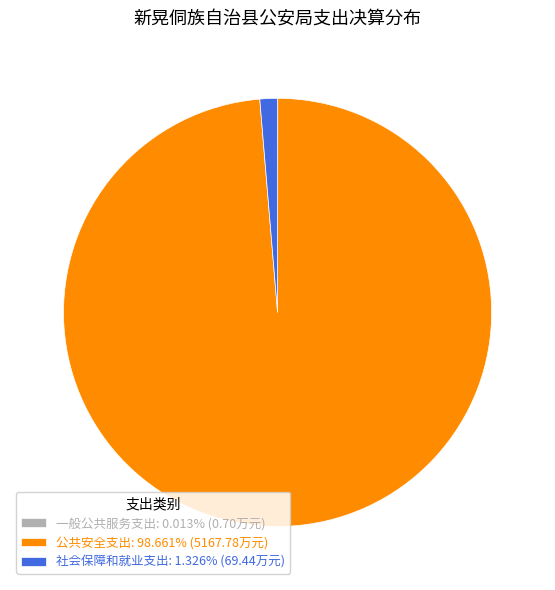

What is the largest slice in the pie chart?

公共安全支出